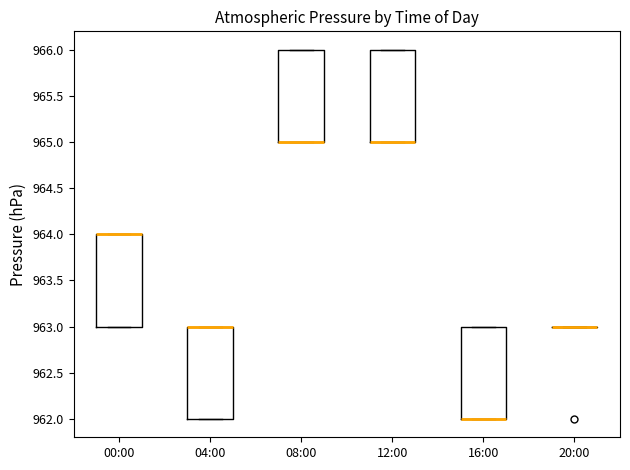

Reading left to right, read every box against the y-axis: the position of its median line, the range the box covers, and the ends of its whiskers. The values are not printed on the chart, so give them approximately, as read against the axis.

00:00: median 964 (drawn on the box's upper edge), box 963 to 964, whiskers 963 to 964
04:00: median 963 (drawn on the box's upper edge), box 962 to 963, whiskers 962 to 963
08:00: median 965 (drawn on the box's lower edge), box 965 to 966, whiskers 965 to 966
12:00: median 965 (drawn on the box's lower edge), box 965 to 966, whiskers 965 to 966
16:00: median 962 (drawn on the box's lower edge), box 962 to 963, whiskers 962 to 963
20:00: box collapsed to a line at 963, whiskers 963 to 963